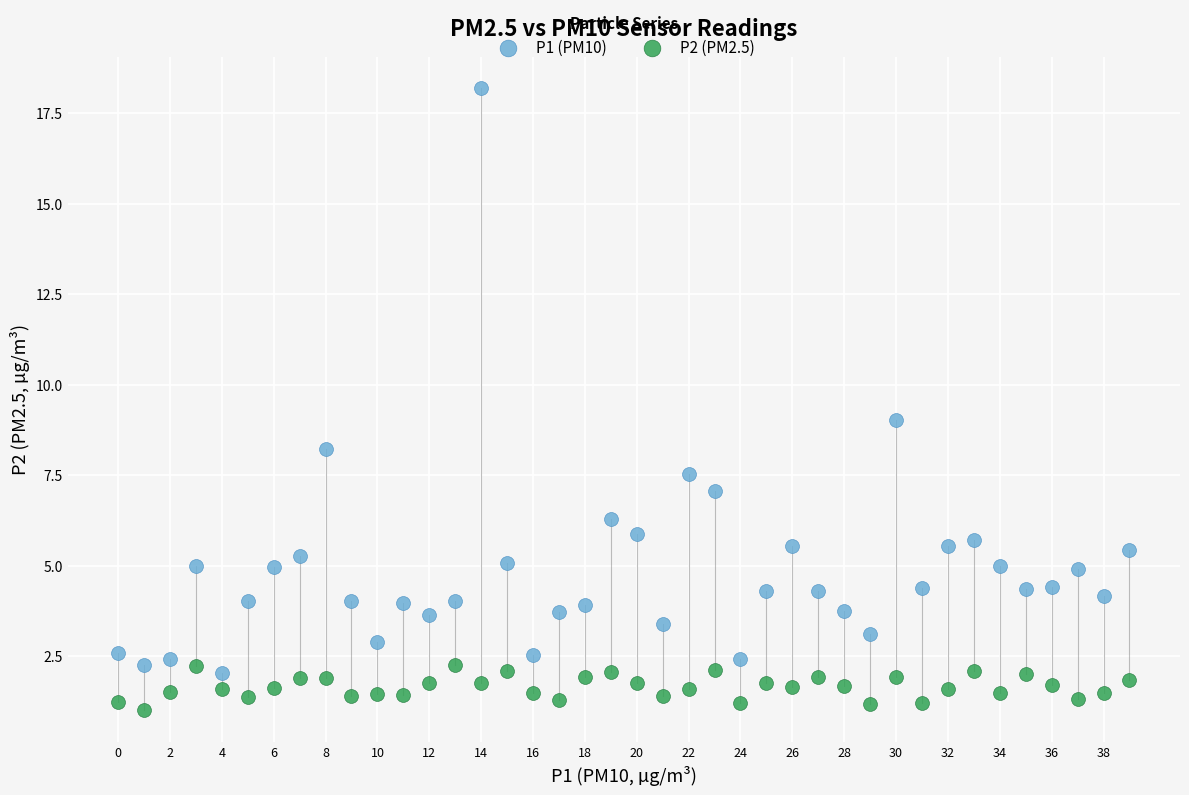

Which series reaches the minimum Y coordinate?

P2 (PM2.5)